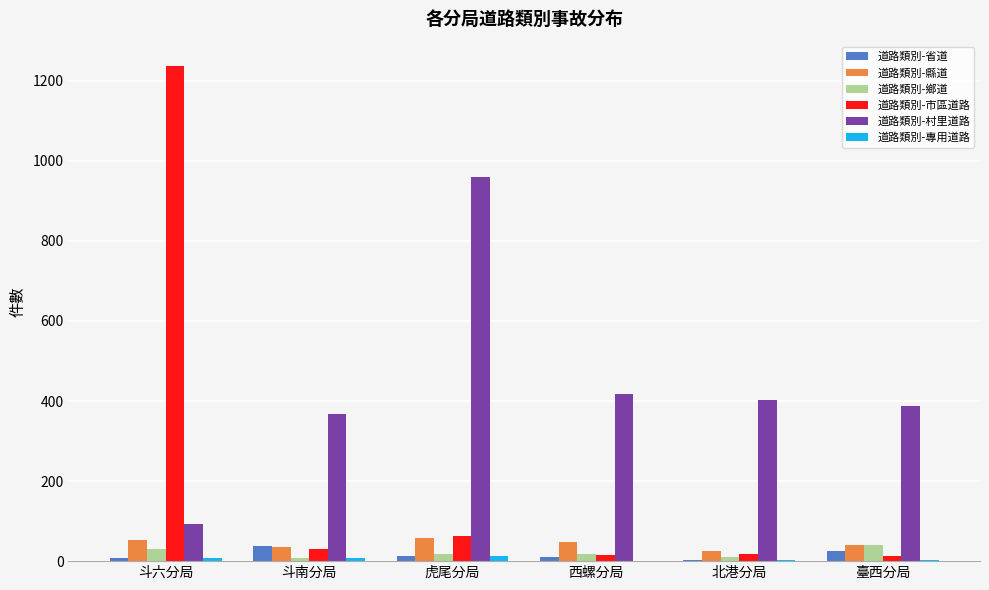

Are the bars horizontal?

No